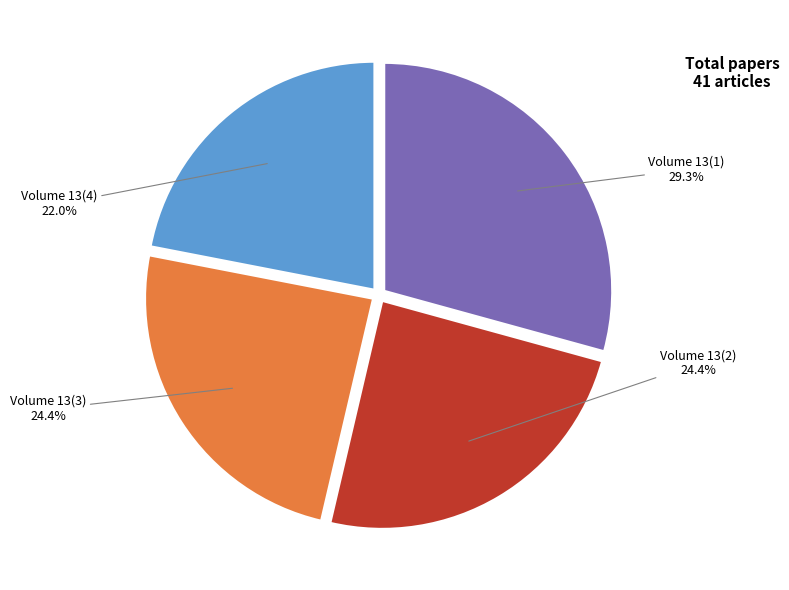

Is there a majority slice in this chart?

No